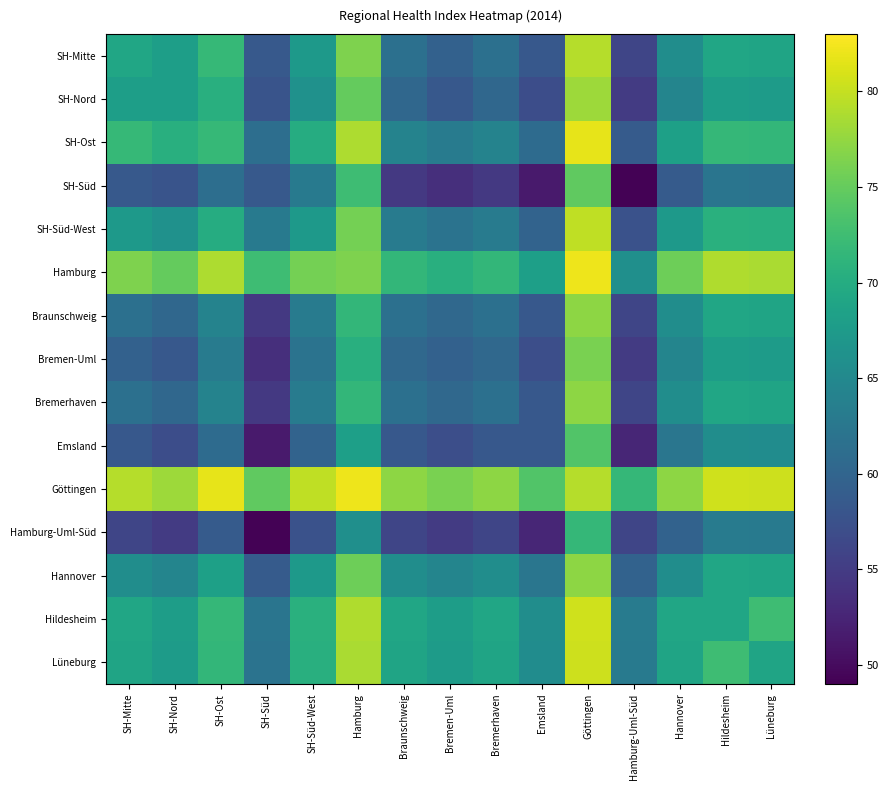

What is the smallest value displayed?

49.2